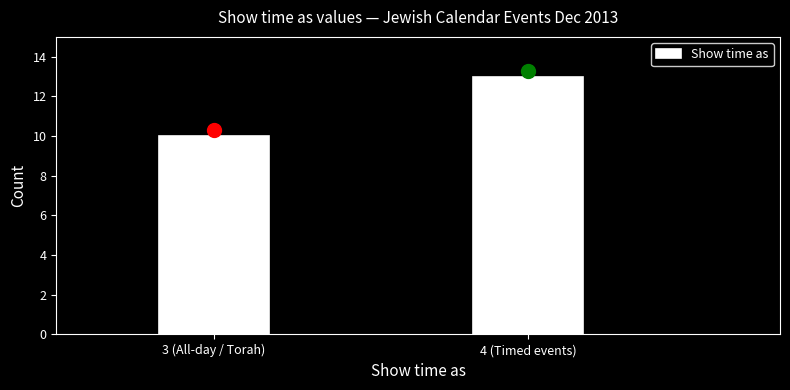

Reading left to right, list all the values displayed in this chart.

3 (All-day / Torah)=10	4 (Timed events)=13